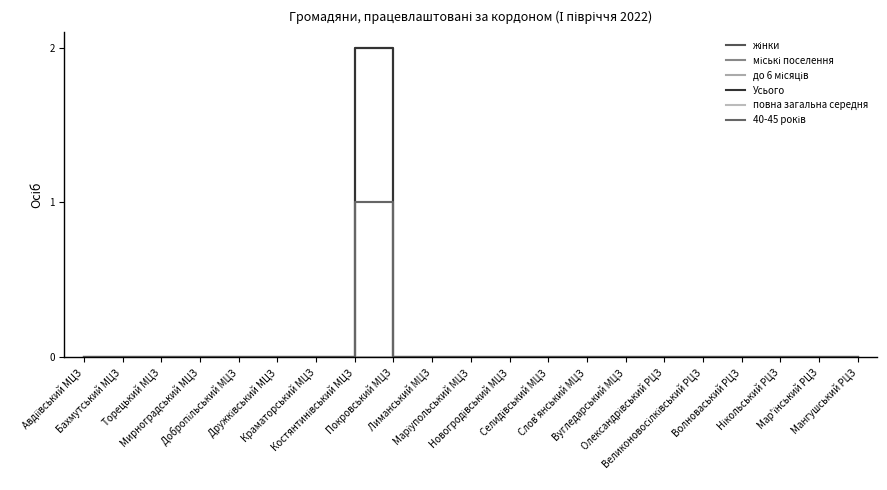

Is this an area chart (filled region under the line)?

No